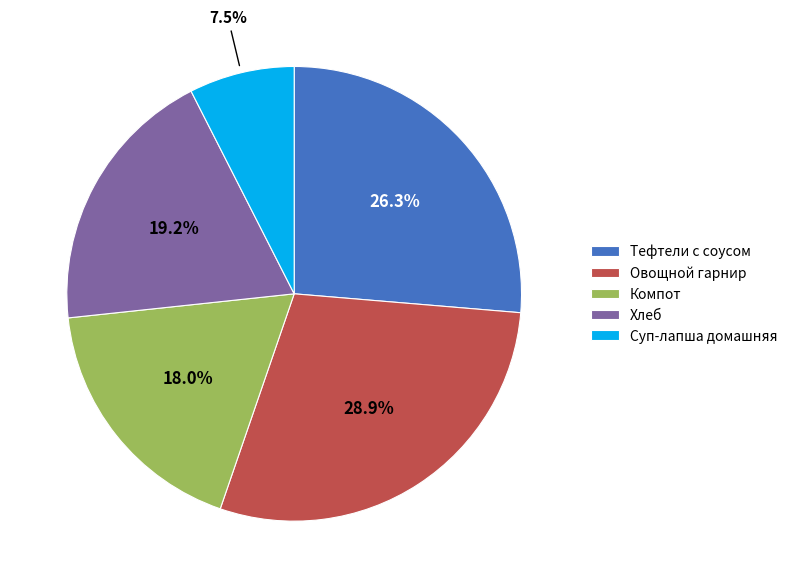

What portion of the pie excludes Хлеб?

80.8%